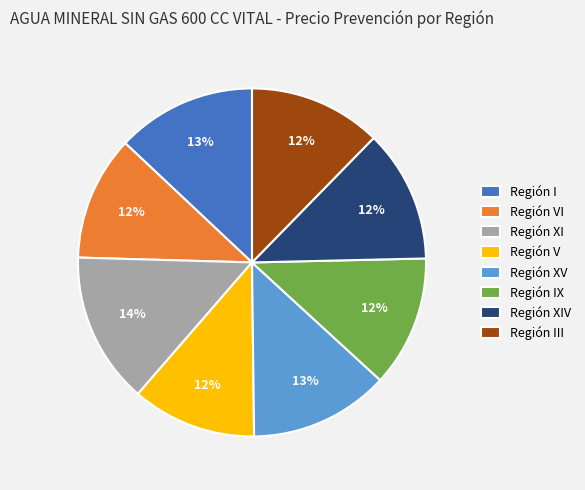

What is the largest slice in the pie chart?

Región XI